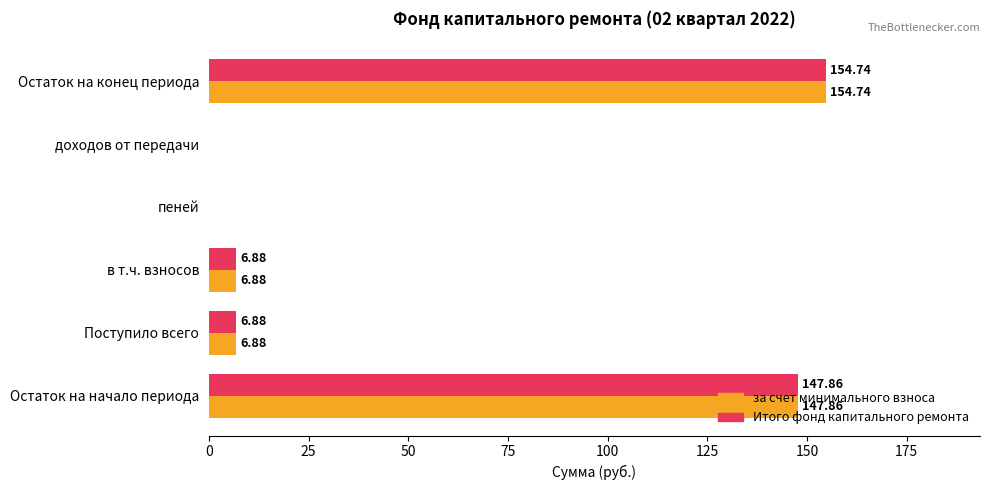

What is the sum of all за счет минимального взноса values?

316.4